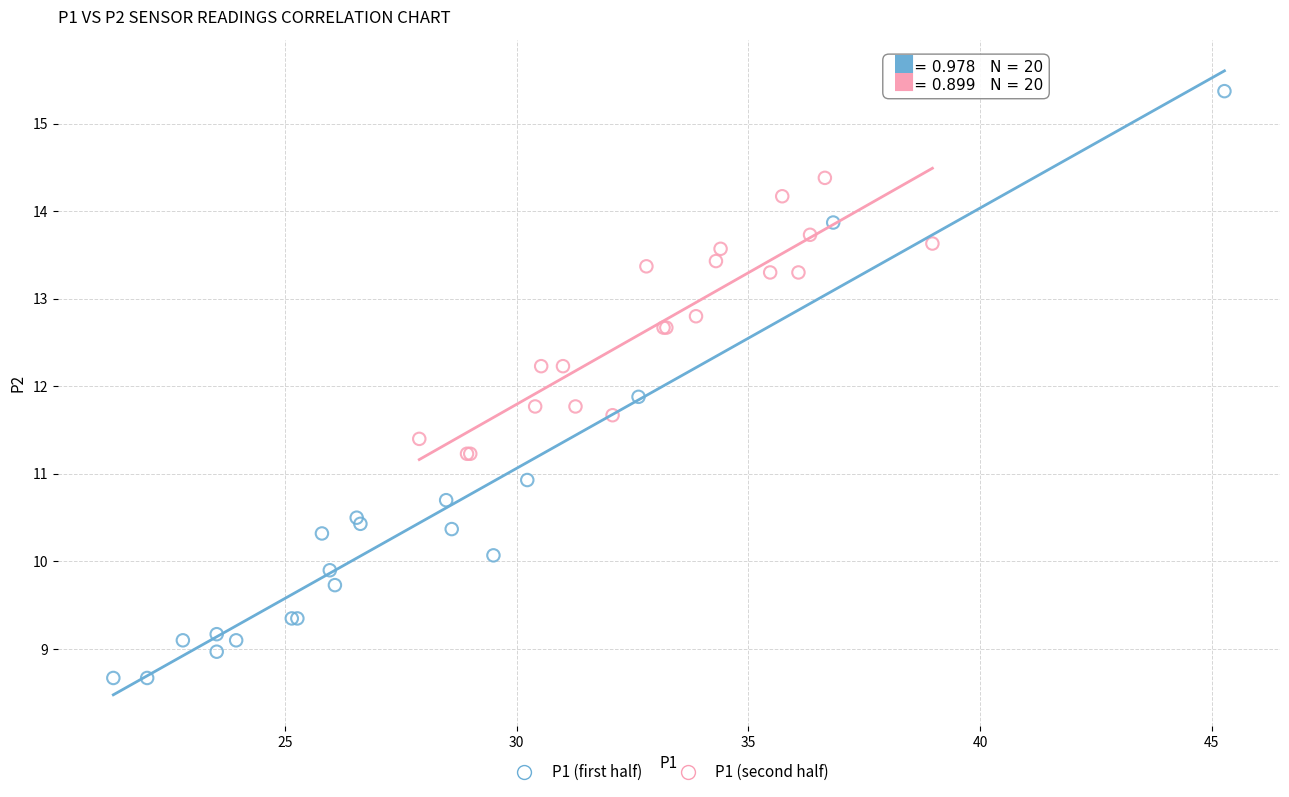

Which series has the largest Y range (max minus min)?

P1 (first half)